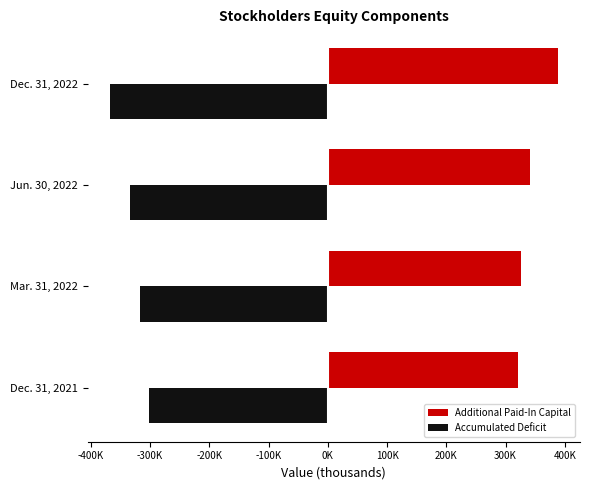

Rank the categories by Additional Paid-In Capital value from lowest to highest.

Dec. 31, 2021, Mar. 31, 2022, Jun. 30, 2022, Dec. 31, 2022